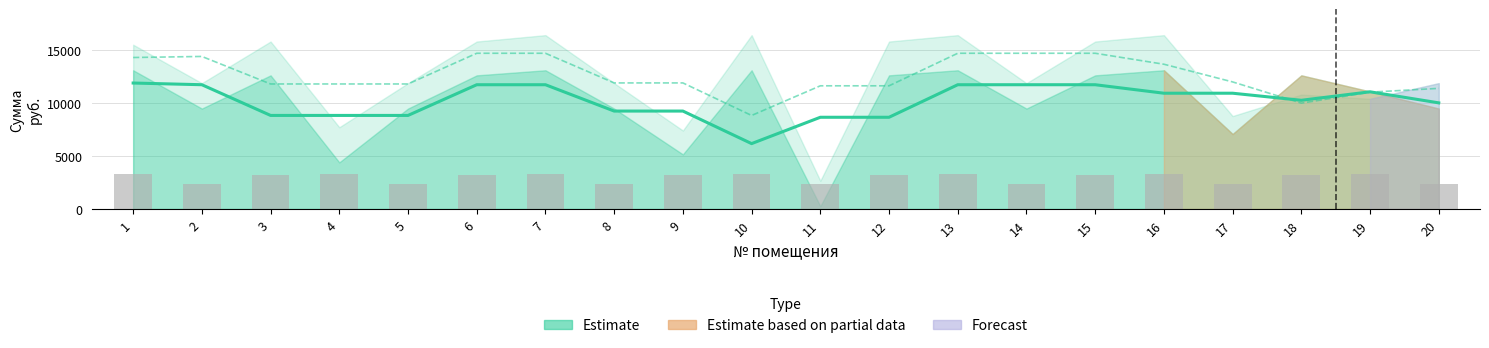

At which label is the value closest to 9017?

3